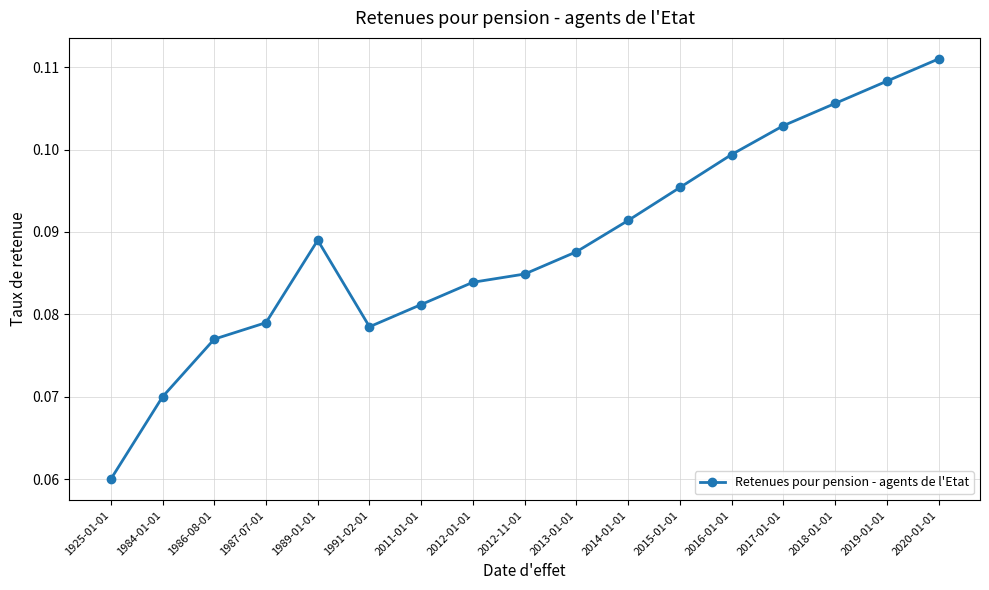

What is the sum of all values?

1.5